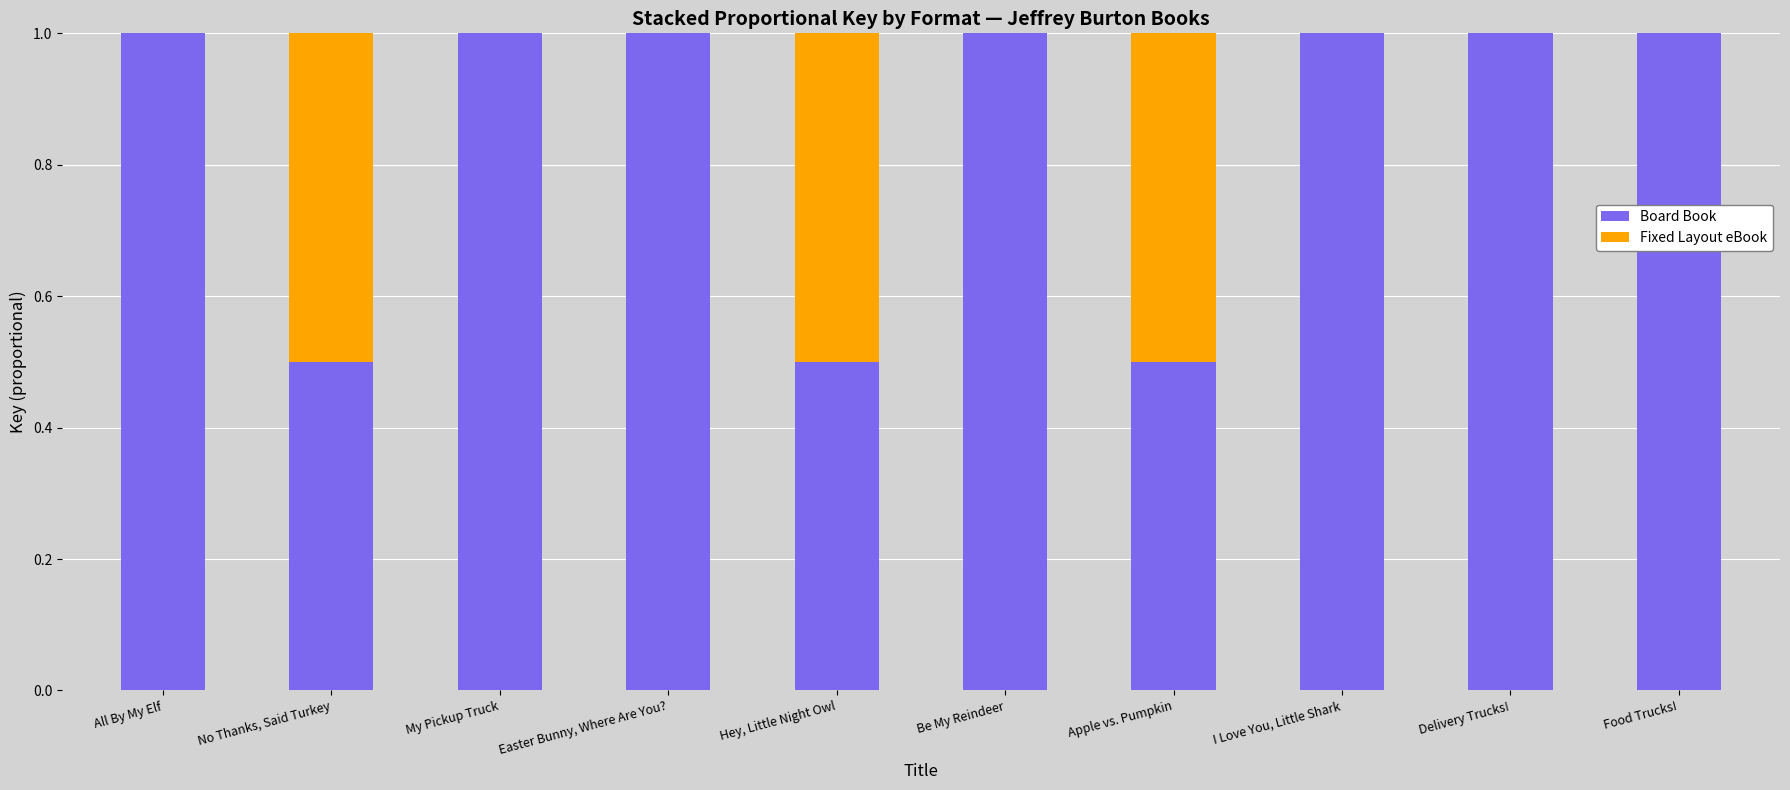

What is the total value across all series at No Thanks, Said Turkey?

1.0